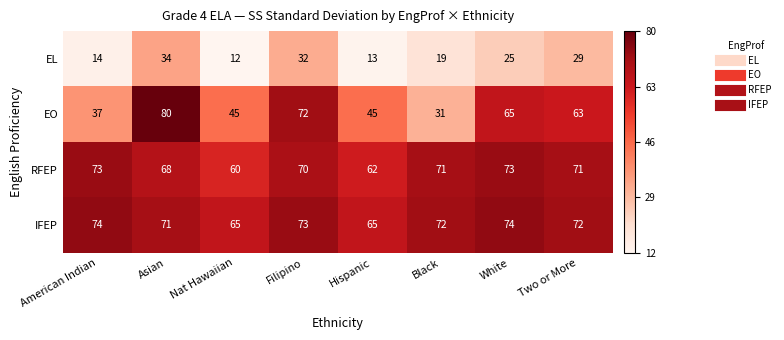

How many distinct data groups are displayed?

4